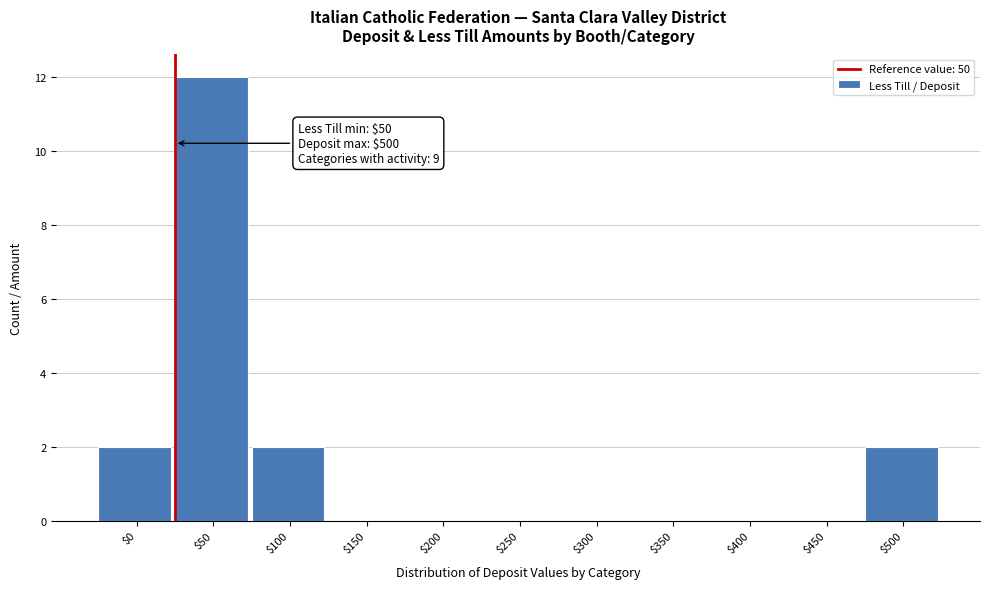

What is the sum of all values?

18